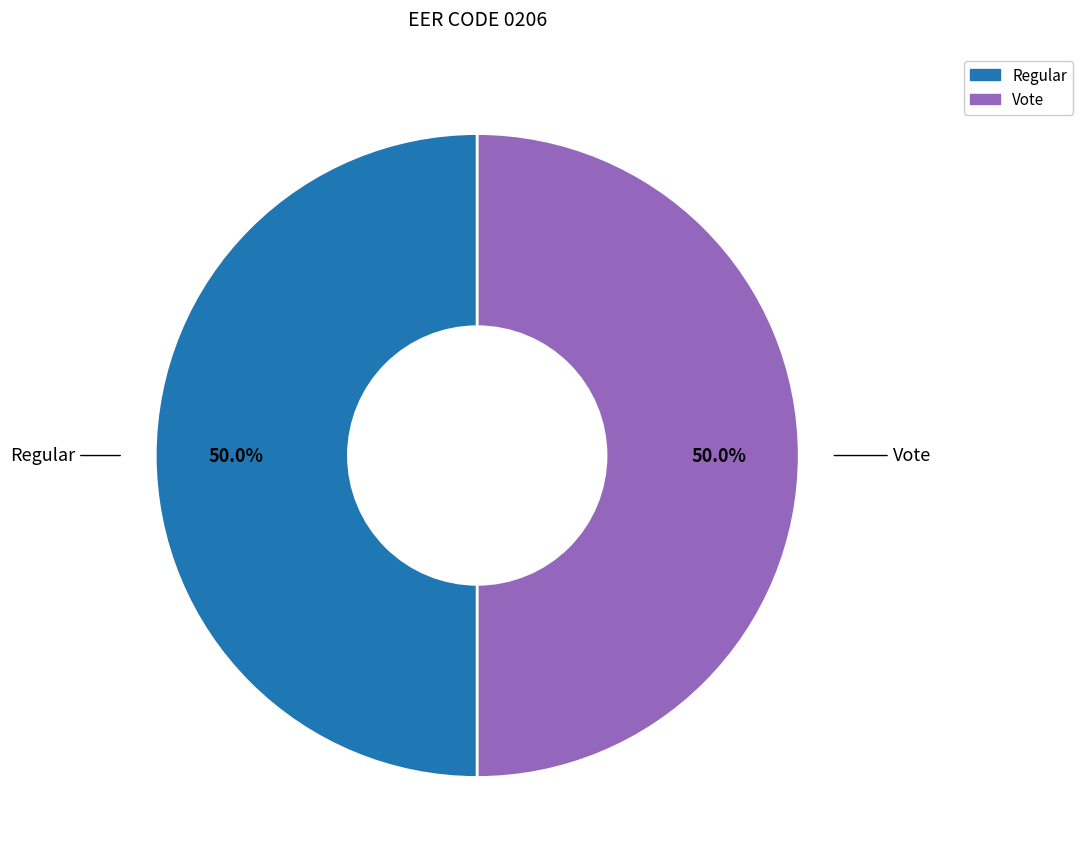

What percentage is NOT represented by Regular?

50.0%